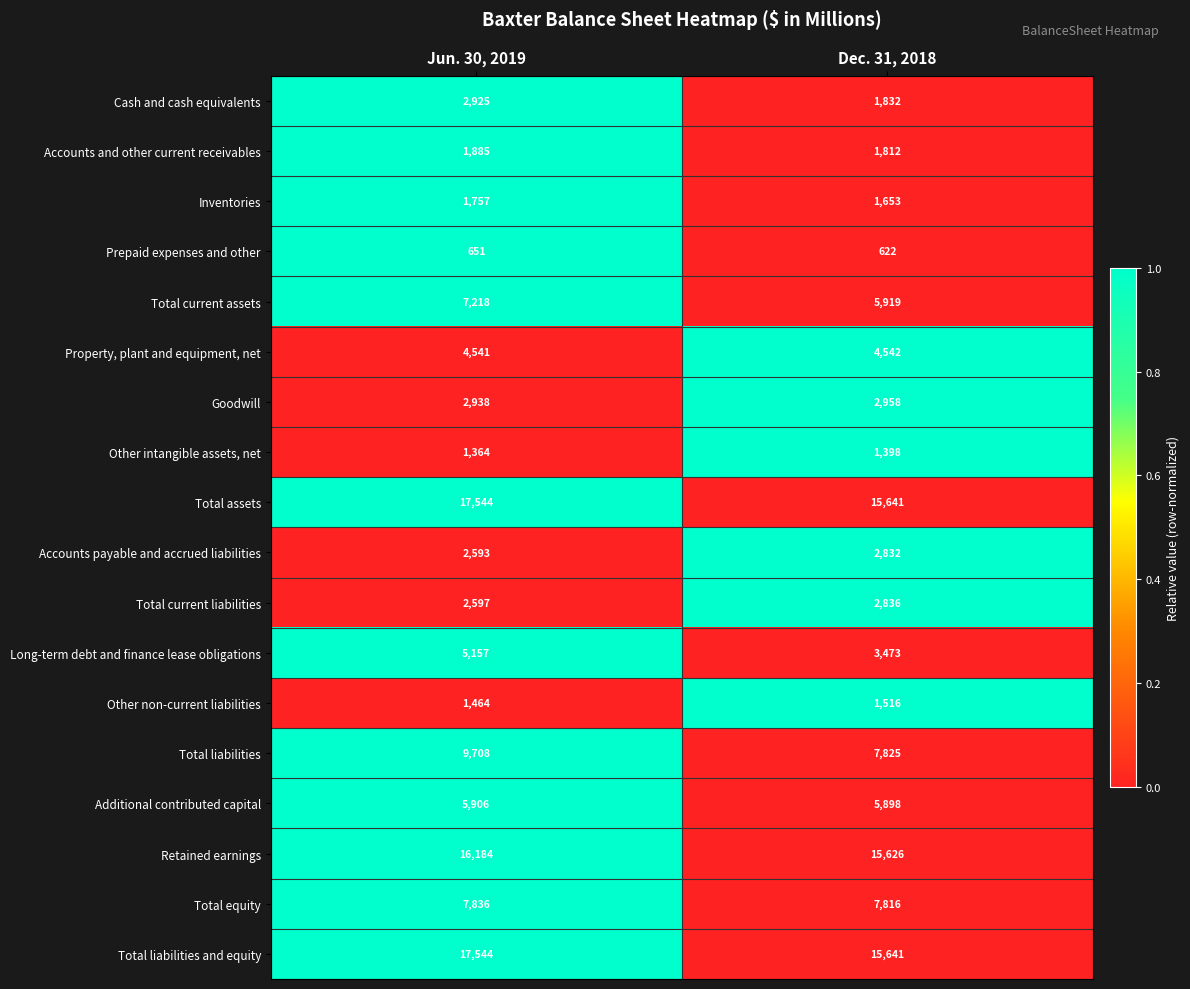

Rank the categories by Total current assets value from highest to lowest.

Jun. 30, 2019, Dec. 31, 2018